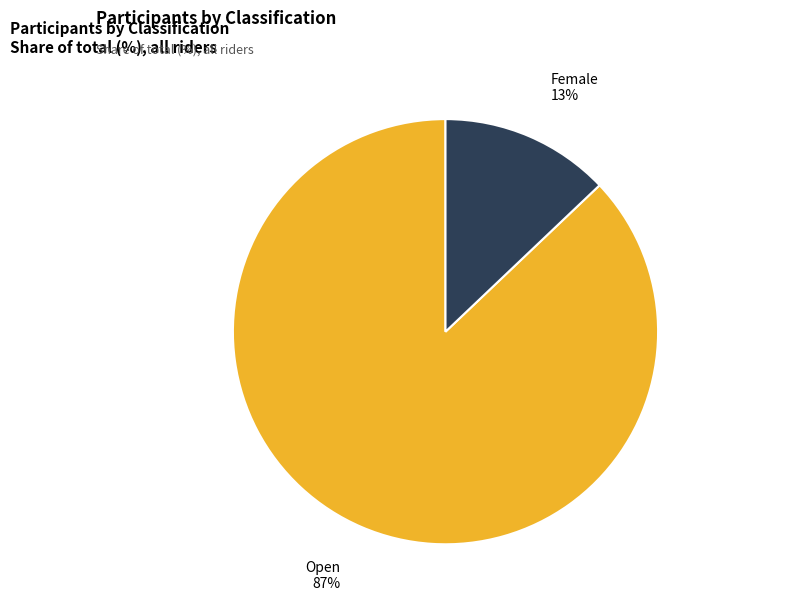

How many slices are in this pie chart?

2